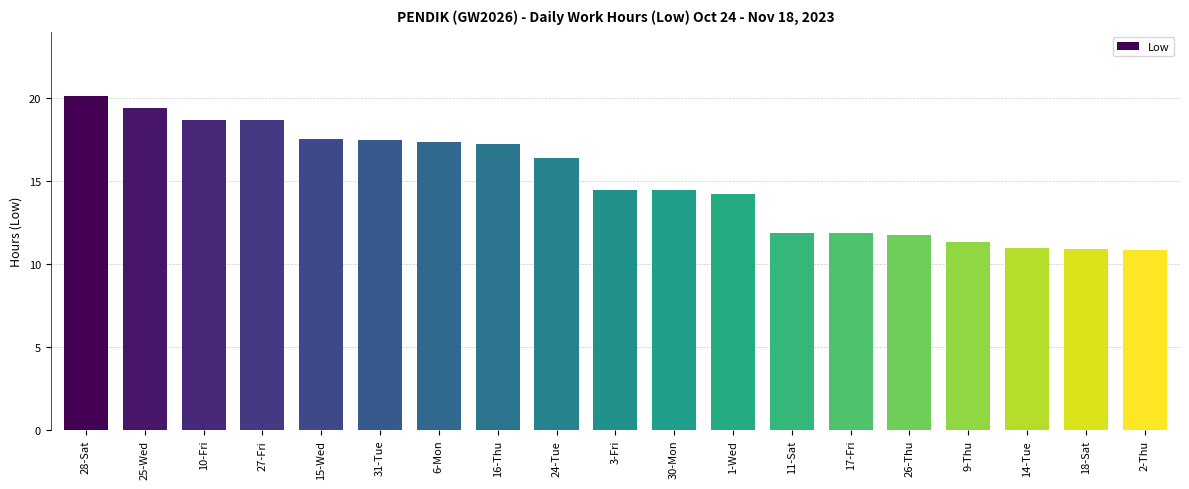

What is the approximate value at 28-Sat?

20.1